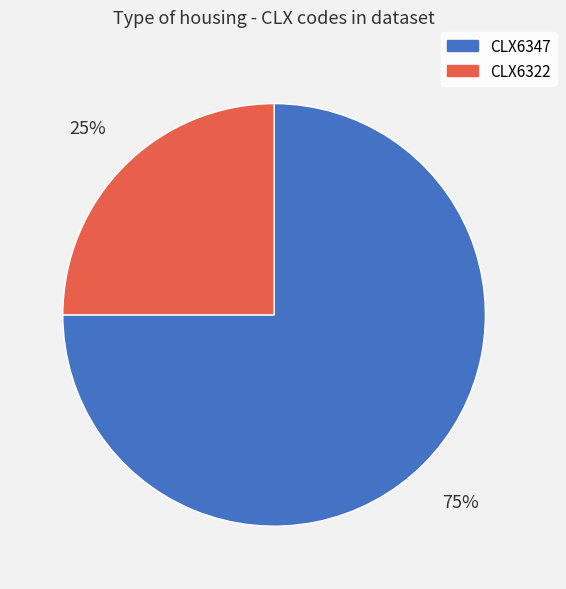

Do CLX6322 and CLX6347 together represent more than half of the pie?

Yes